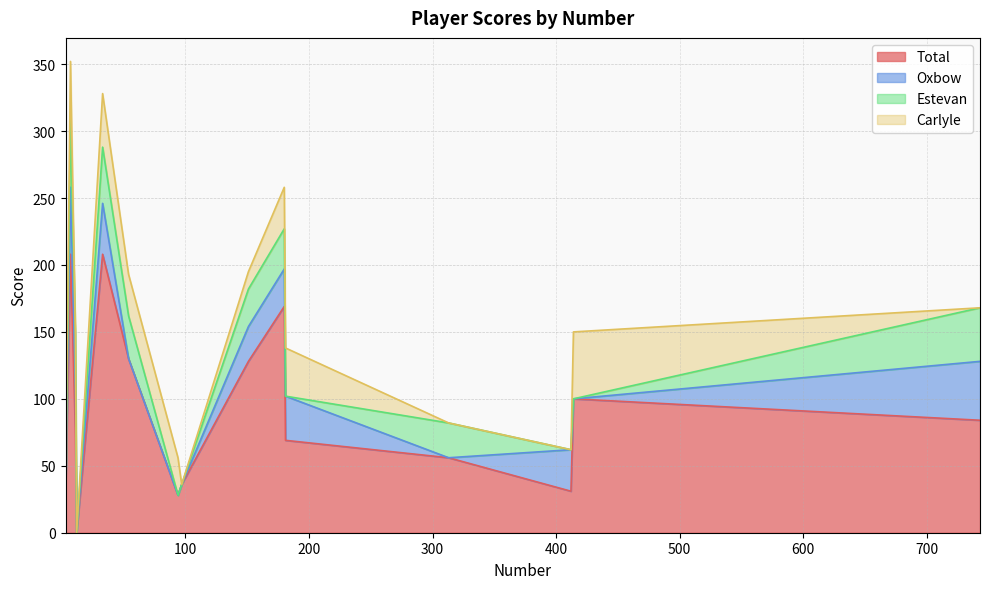

Which label corresponds to the largest value in the chart?

33